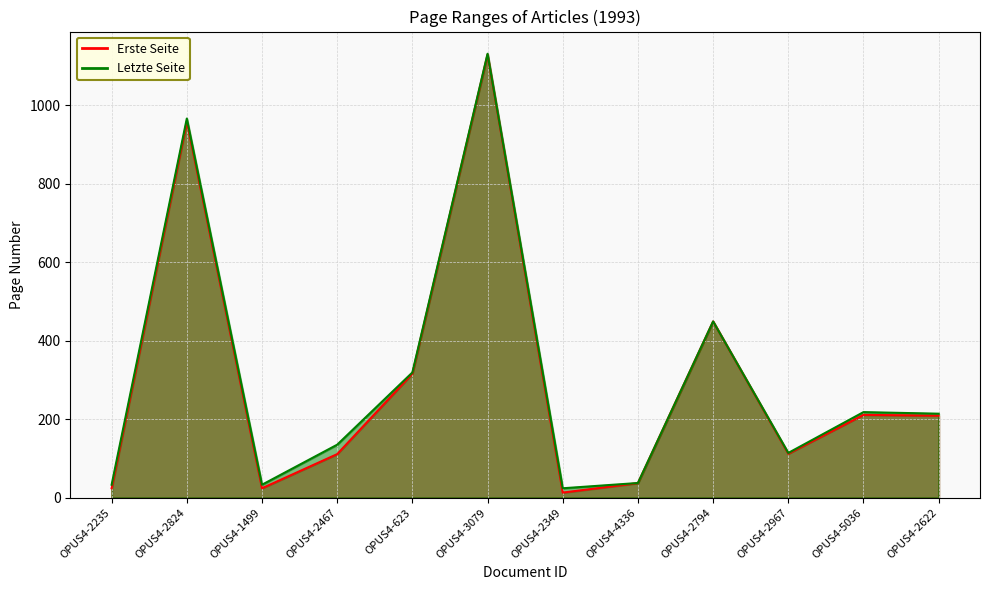

Where is Letzte Seite nearest to the value 577?

OPUS4-2794